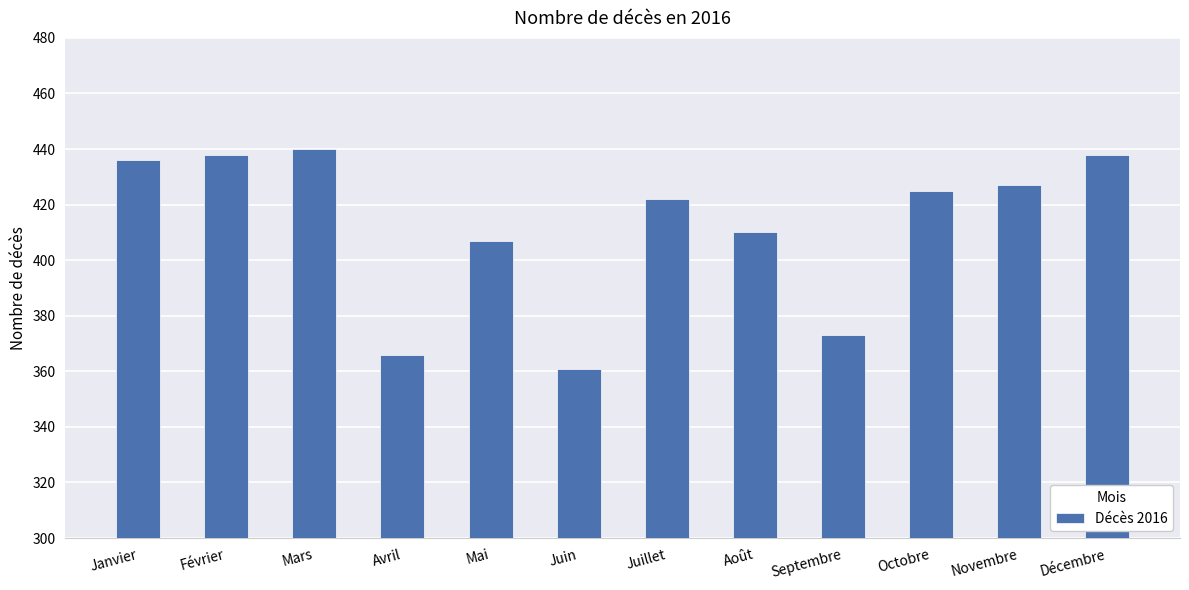

How many bars are there in total?

12